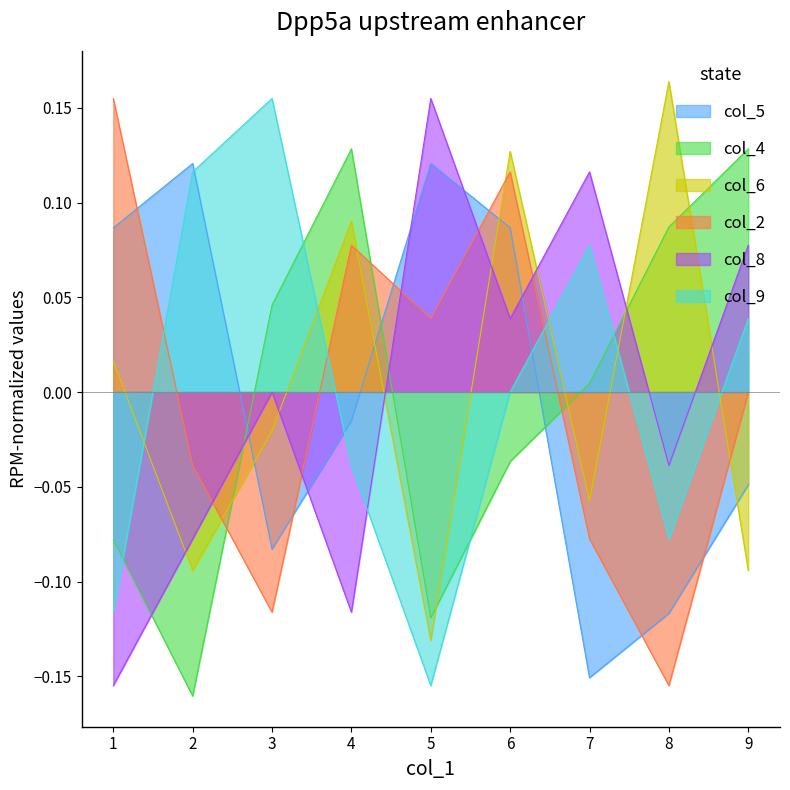

How many data points in col_8 are less than 0?

4